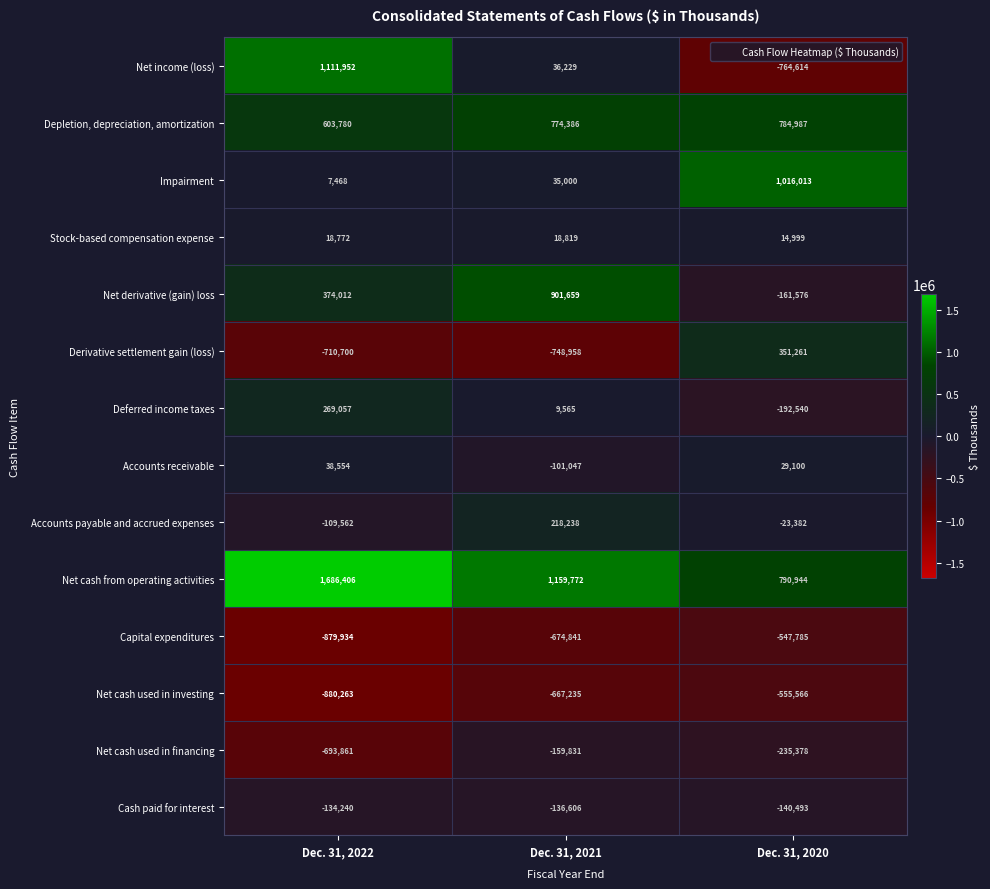

At how many categories does at least one series exceed 685493?

3